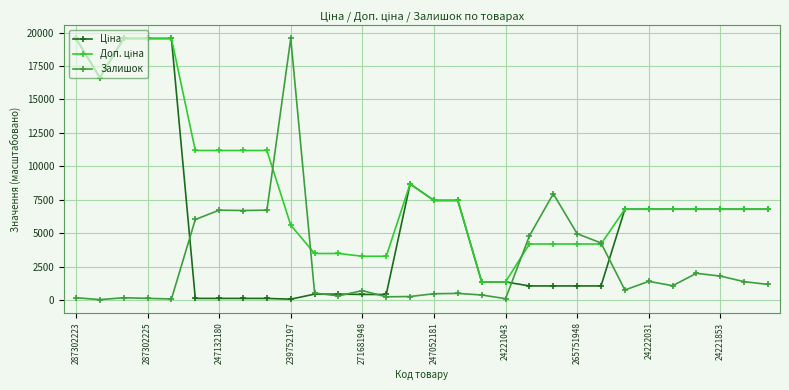

What is the value of the Залишок point at the 22nd from the left?

4954.9